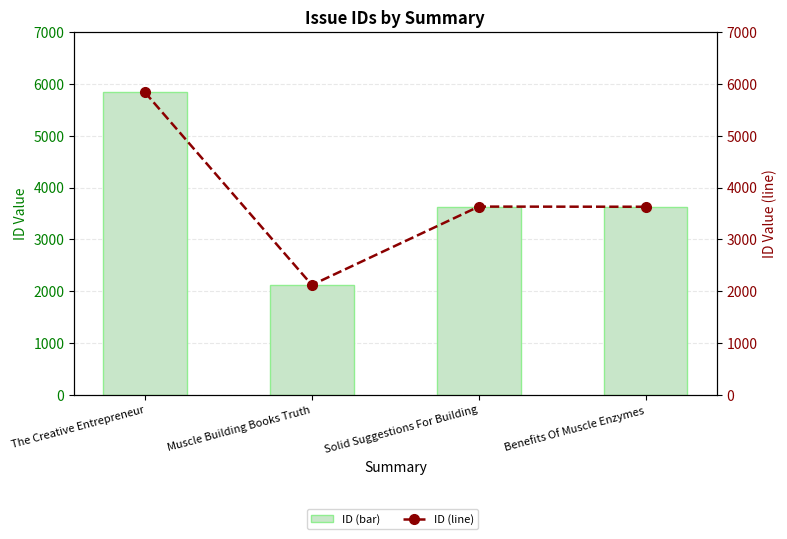

True or false: ID (bar) has a value of 3632 at Solid Suggestions For Building.

True